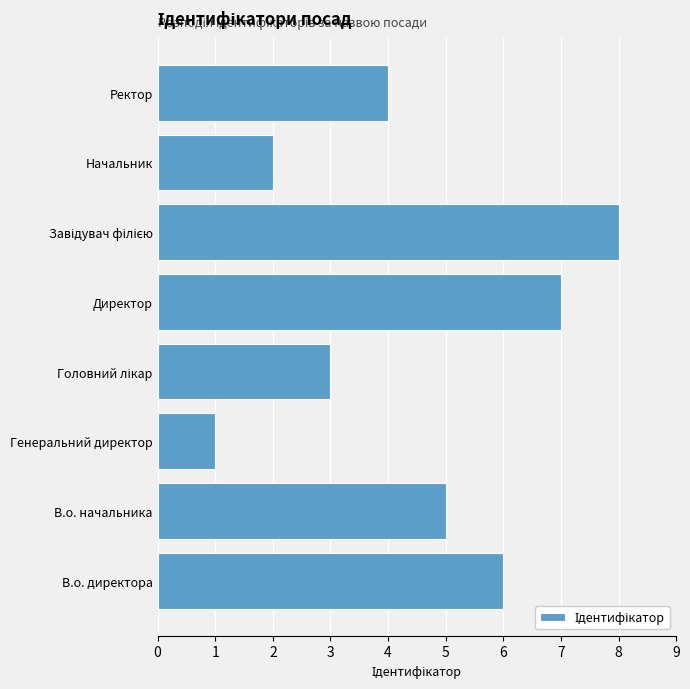

What is the ratio of the value at В.о. директора to the value at Генеральний директор?

6.0